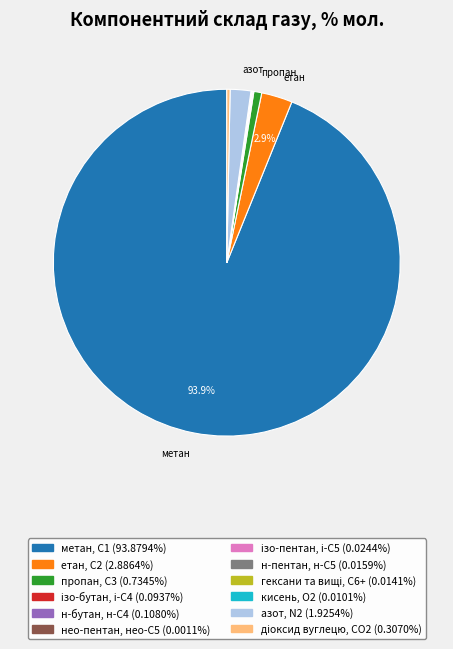

What is the largest slice in the pie chart?

метан, С1